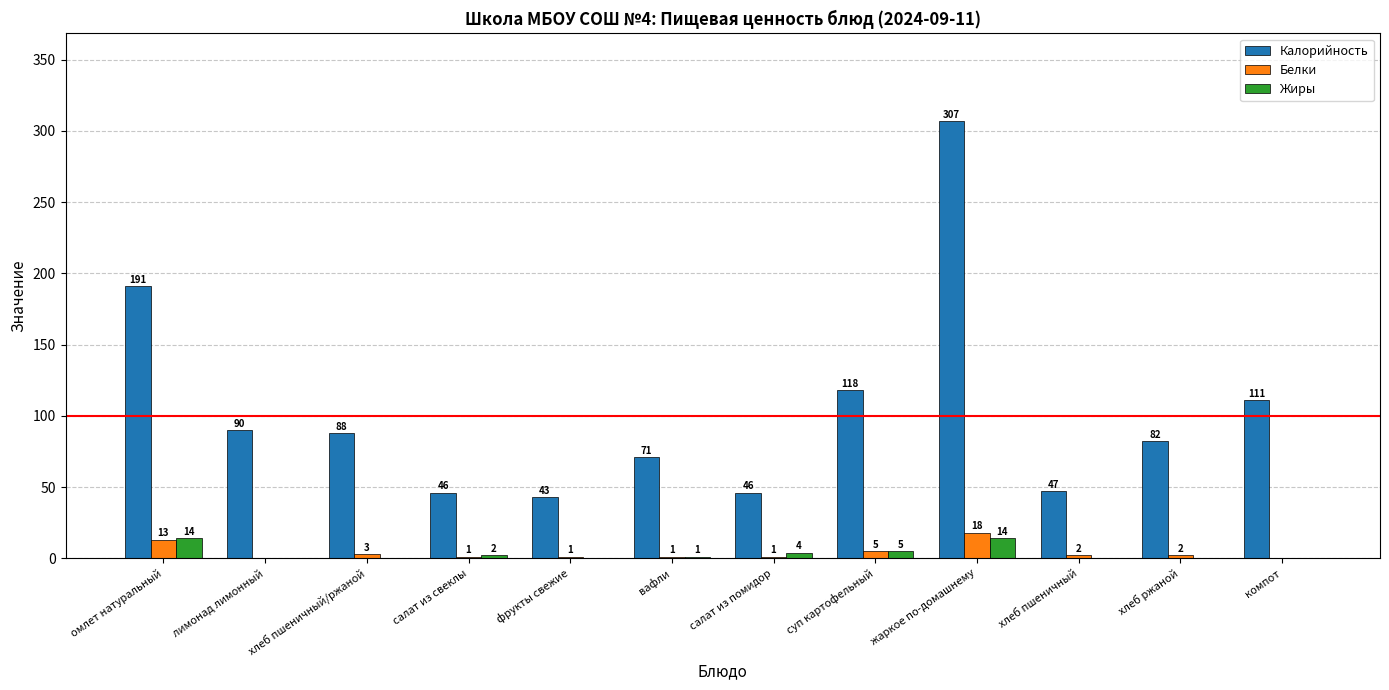

What is the sum of the Калорийность values at салат из свеклы and жаркое по-домашнему?

353